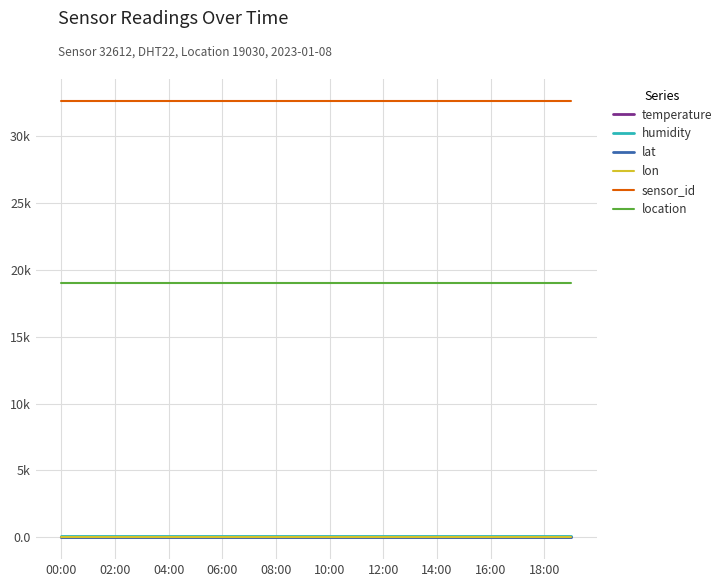

True or false: temperature and lon intersect in this chart.

False